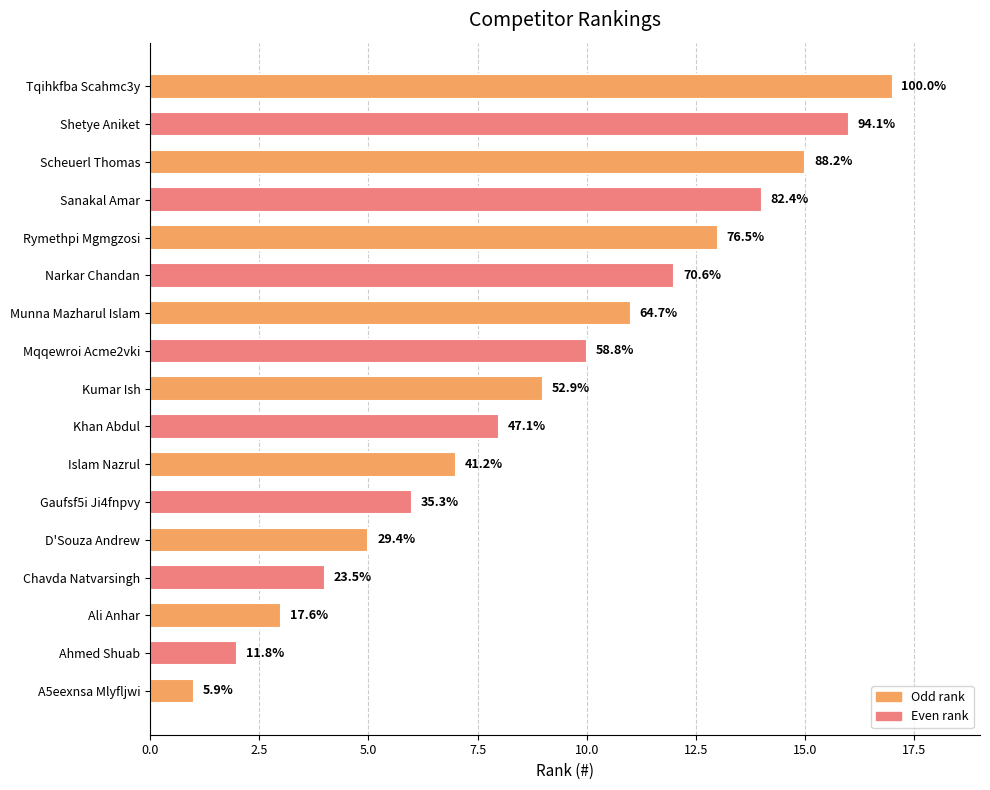

How many bars are there in total?

17